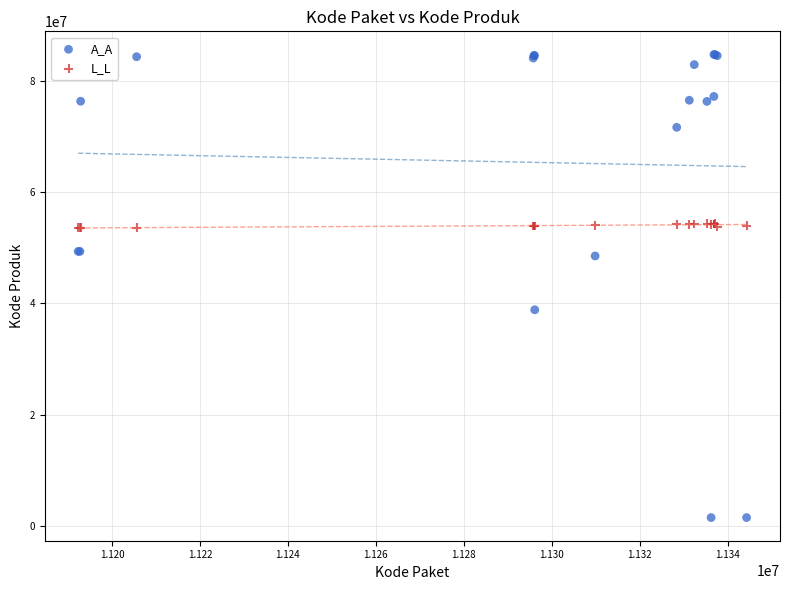

Which series has the largest Y range (max minus min)?

A_A